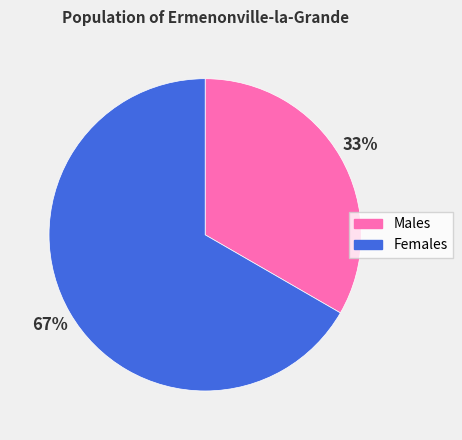

Combined, do Females and Males account for over 50%?

Yes